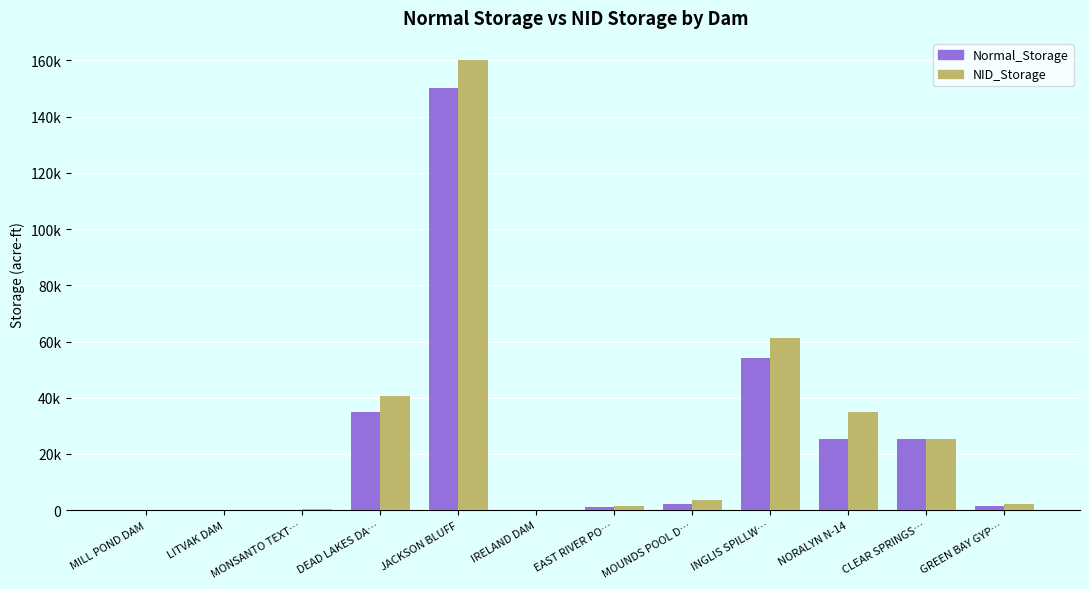

At EAST RIVER PO…, list the series in order from smallest to largest.

Normal_Storage, NID_Storage